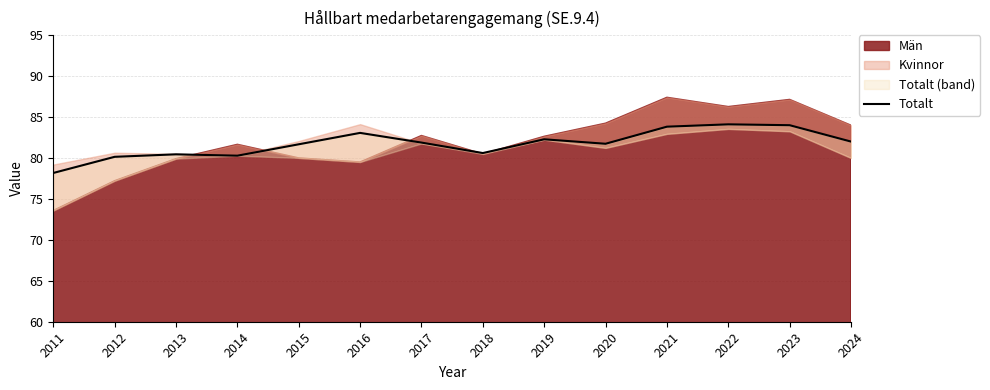

Reading left to right, what are all the values shown in this chart?

2011=78.2	2012=80.1	2013=80.4	2014=80.3	2015=81.7	2016=83.1	2017=81.9	2018=80.6	2019=82.3	2020=81.7	2021=83.8	2022=84.1	2023=84.0	2024=82.0